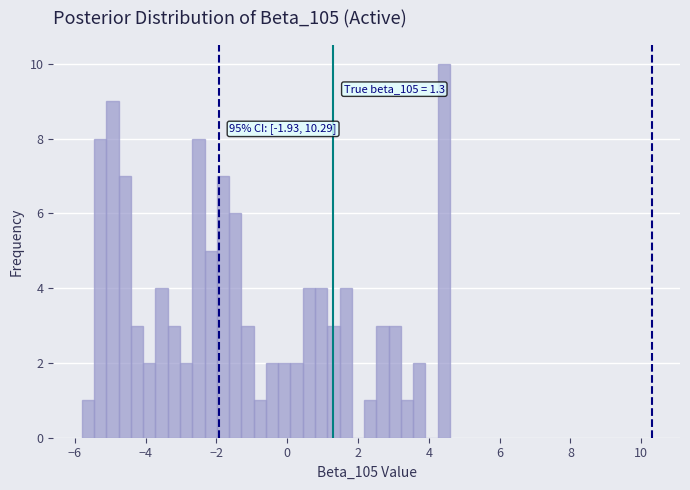

Around what value on the x-axis is the tallest bar? Give the approximate position of its centre, as read against the axis.

4.4